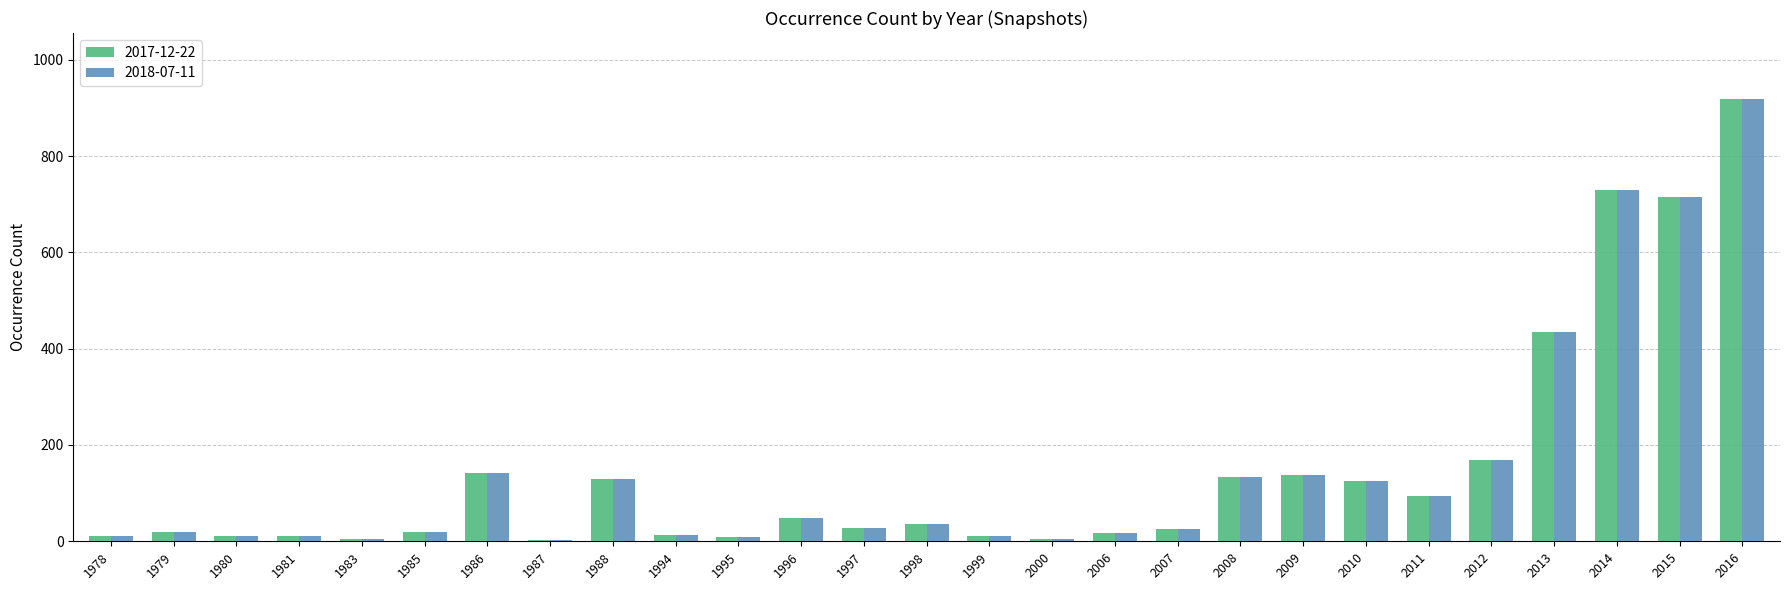

Does the chart contain stacked bars?

No